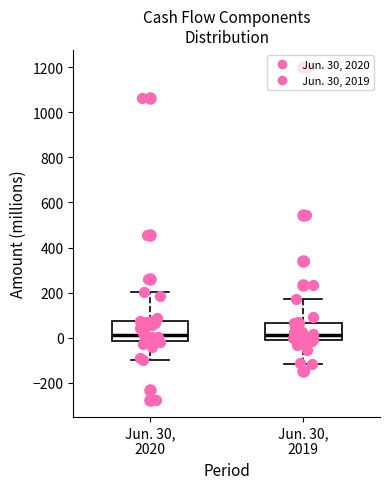

Reading left to right, read every box against the y-axis: the position of its median line, the range the box covers, and the ends of its whiskers. The values are not printed on the chart, so give them approximately, as read against the axis.

Jun. 30, 2020: median 20, box -20 to 80, whiskers -100 to 200
Jun. 30, 2019: median 20, box -20 to 60, whiskers -120 to 180